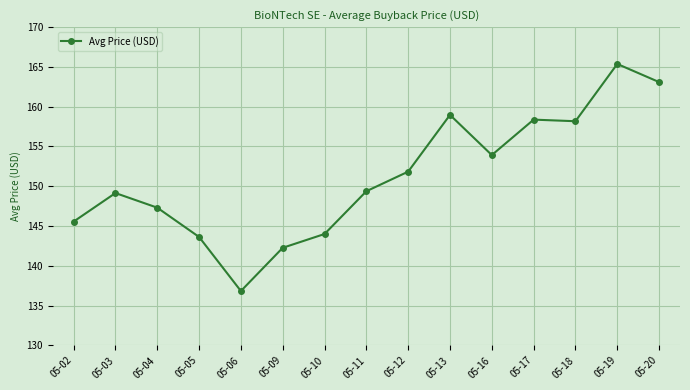

Where is the first local minimum?

05-06